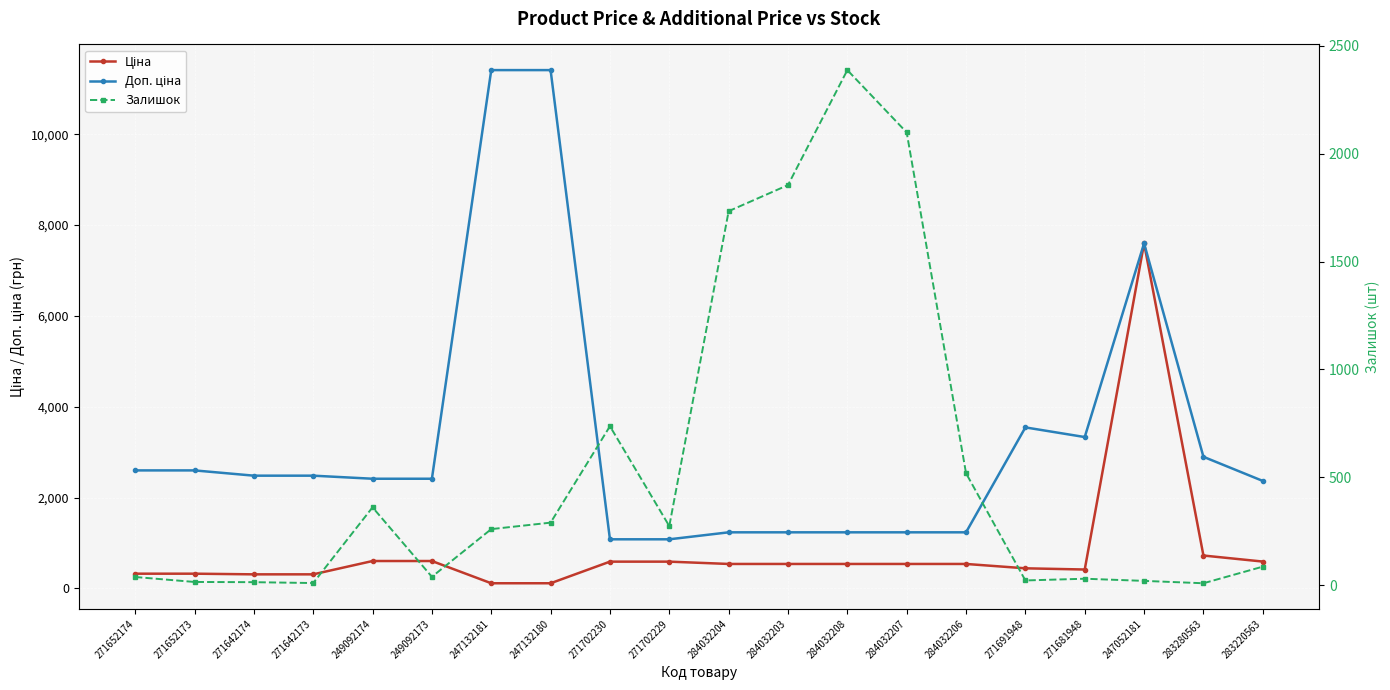

Which series has the largest total across all categories?

Доп. ціна